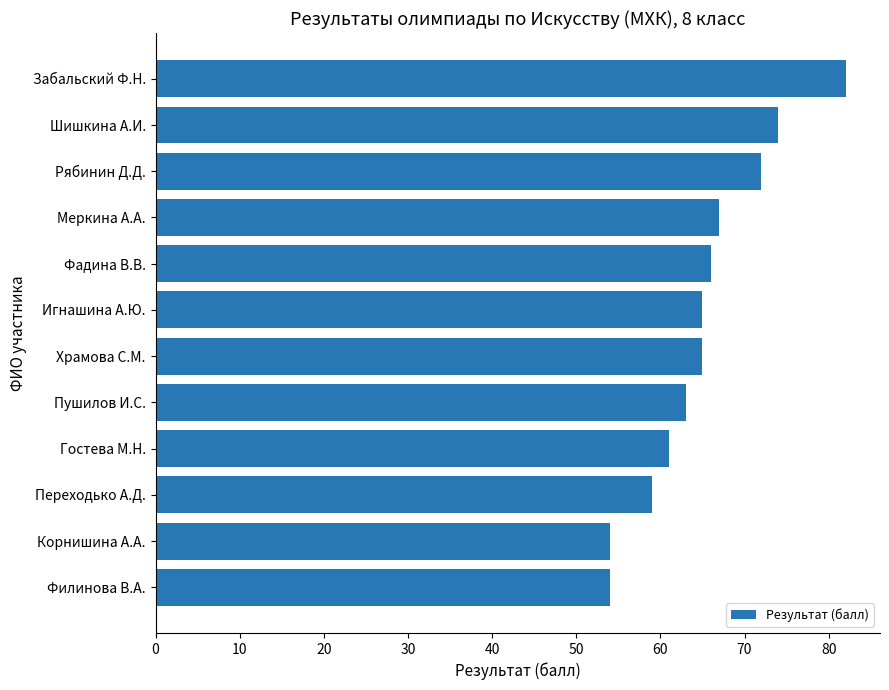

What position from the top is Корнишина А.А.?

11